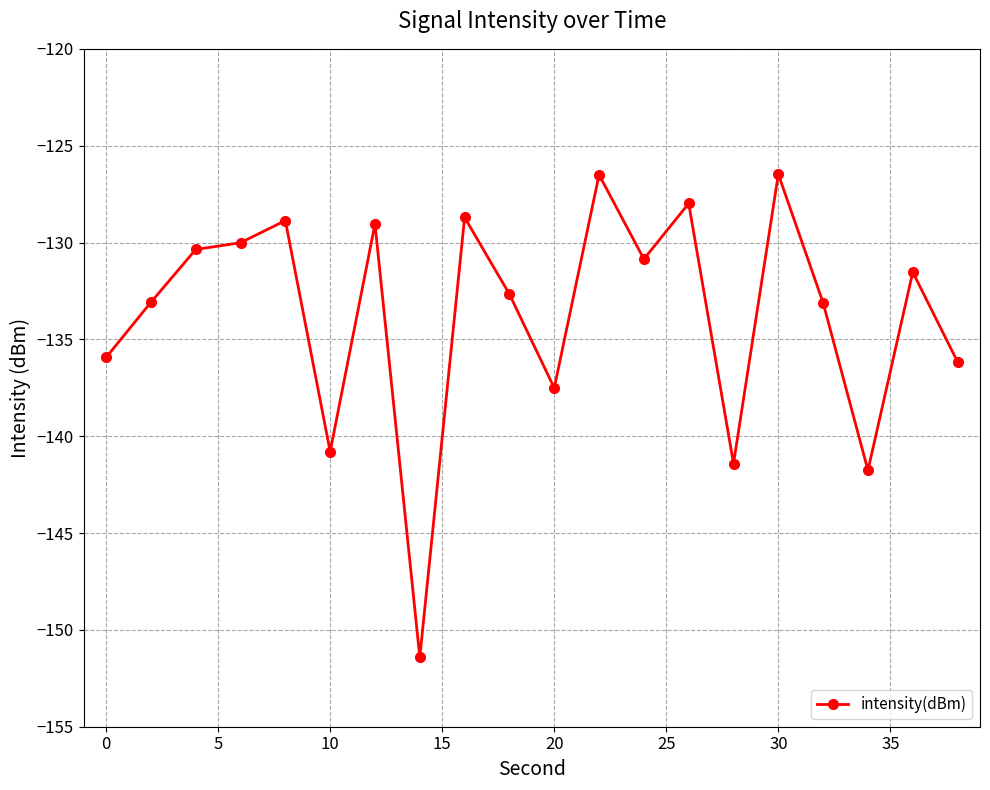

True or false: there are more than 1 points higher than both neighbors.

True